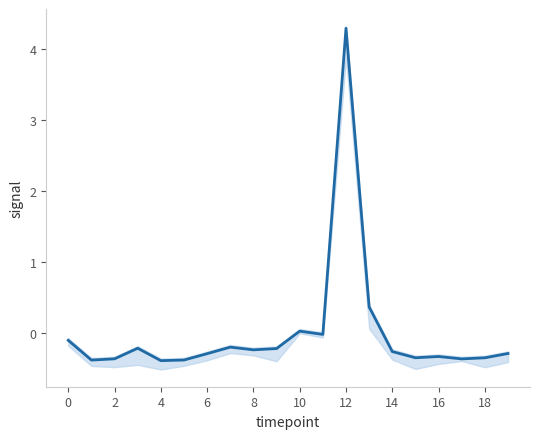

Count the number of values greater than 0.

3